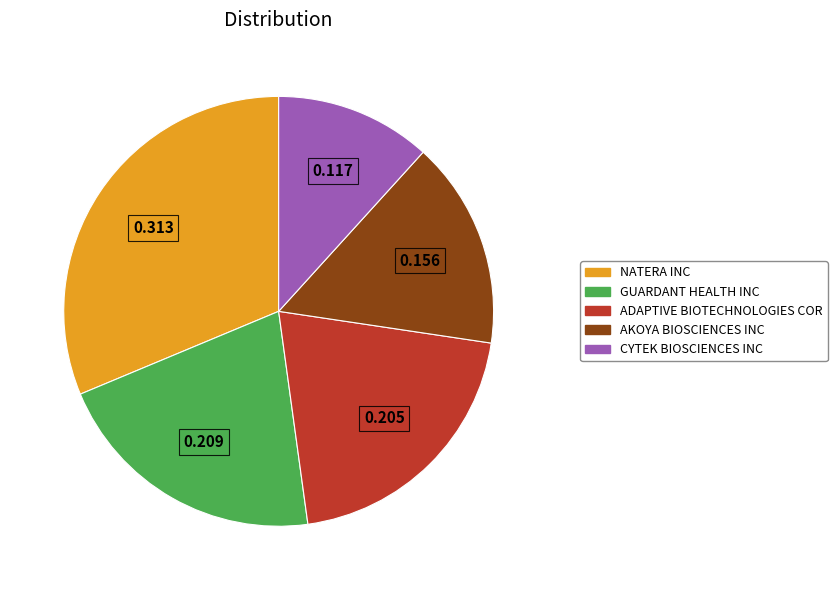

Is there any slice that represents more than half of the pie?

No